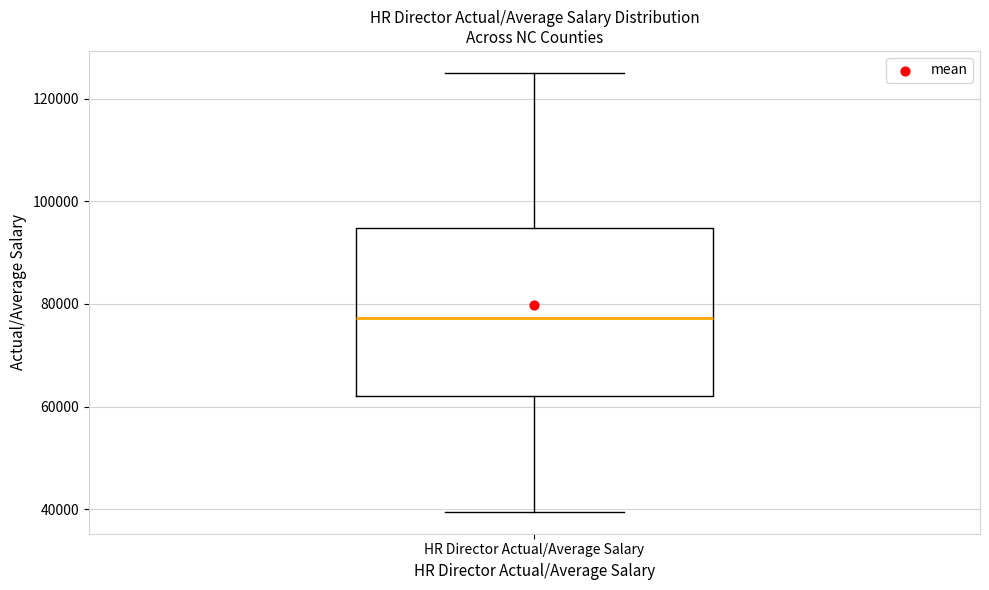

Where does the median line of the box for HR Director Actual/Average Salary sit on the y-axis? The values are not printed on the chart, so give them approximately, as read against the axis.

78000